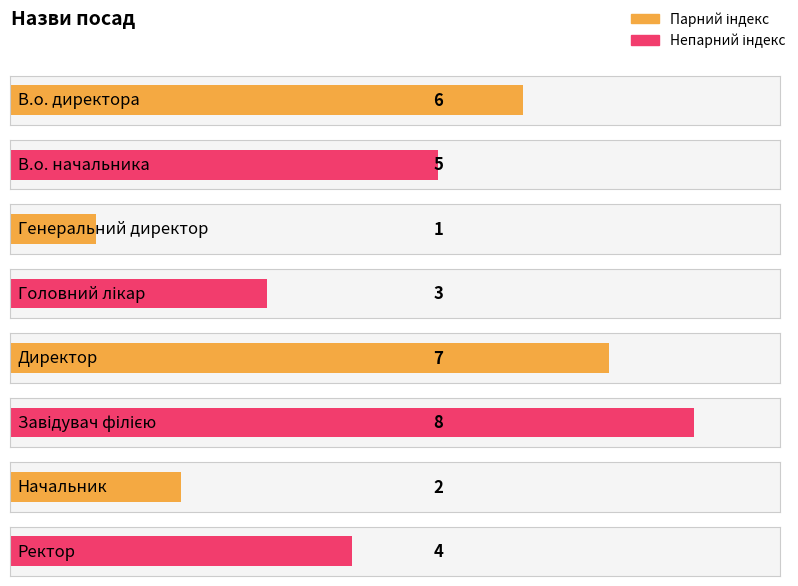

List the labels in order of value, largest first.

Завідувач філією, Директор, В.о. директора, В.о. начальника, Ректор, Головний лікар, Начальник, Генеральний директор